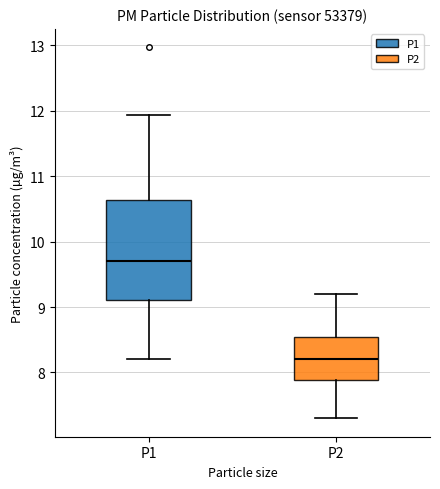

Which box has the highest median line?

P1